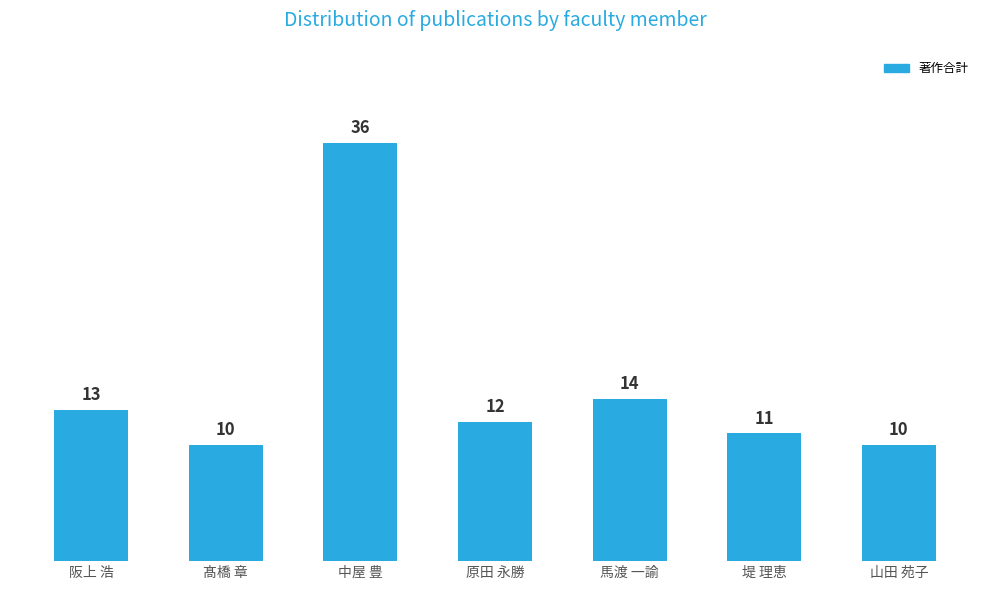

At which label does the data first exceed 12?

阪上 浩